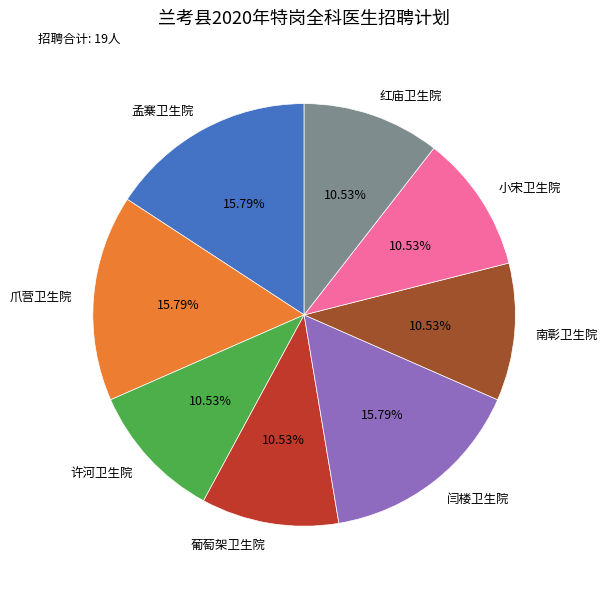

True or false: 南彰卫生院 accounts for 17% of the total.

False